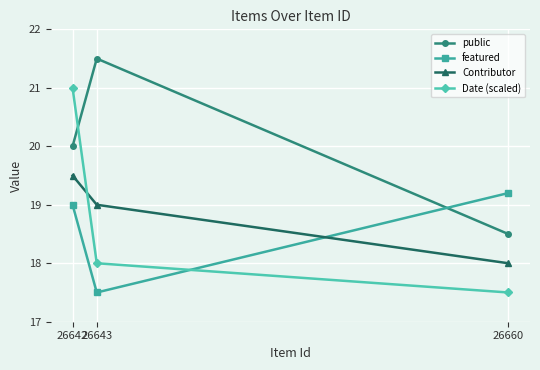

Rank the series at 26642 from lowest to highest value.

featured, Contributor, public, Date (scaled)